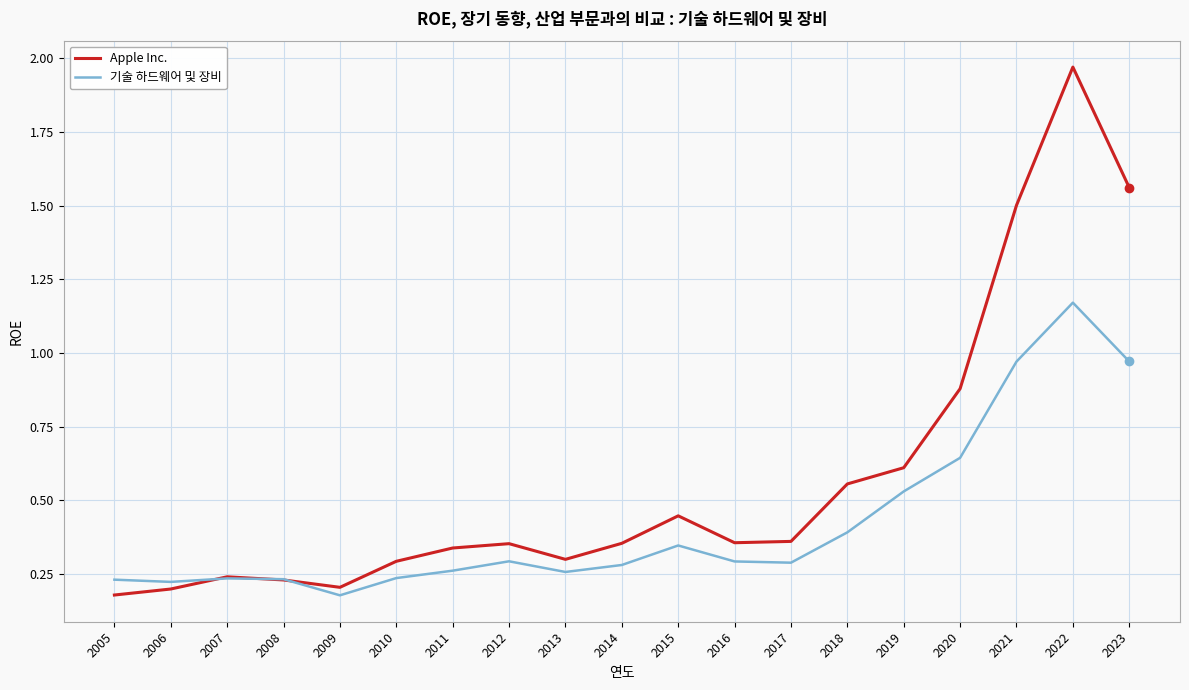

At which category does the chart reach its peak across all series?

2022